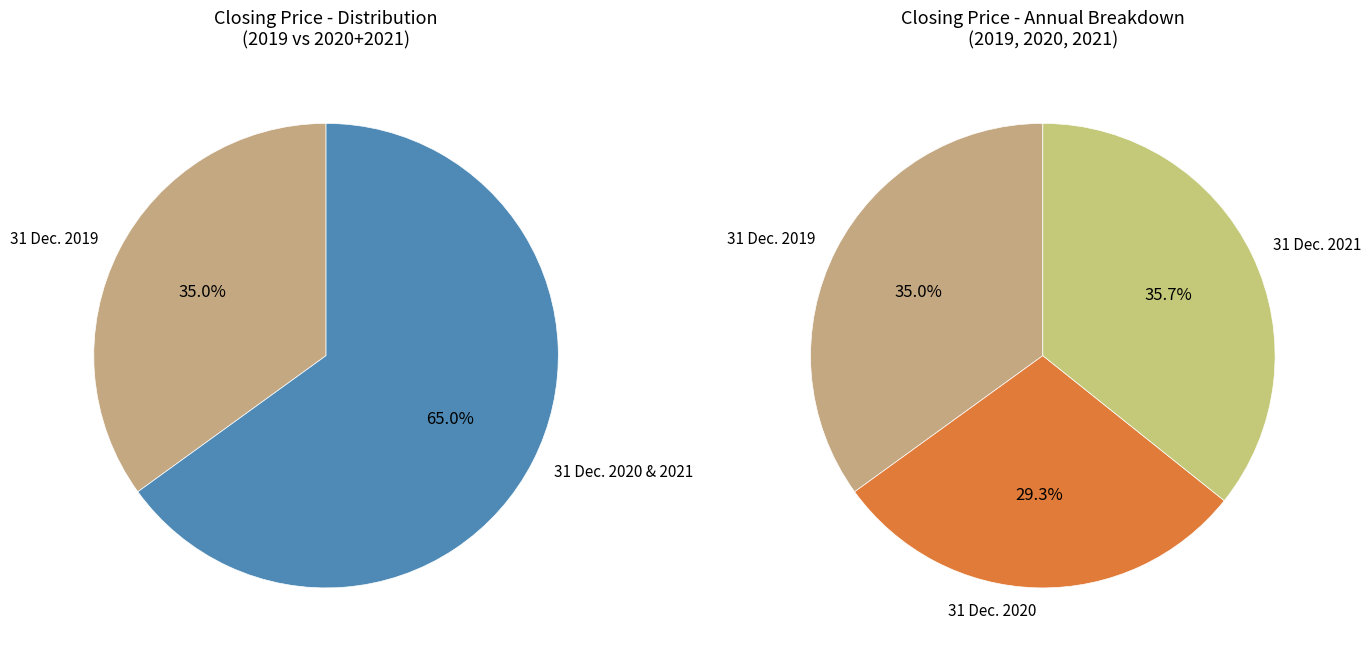

What is the smallest slice in the pie chart?

31 Dec. 2020